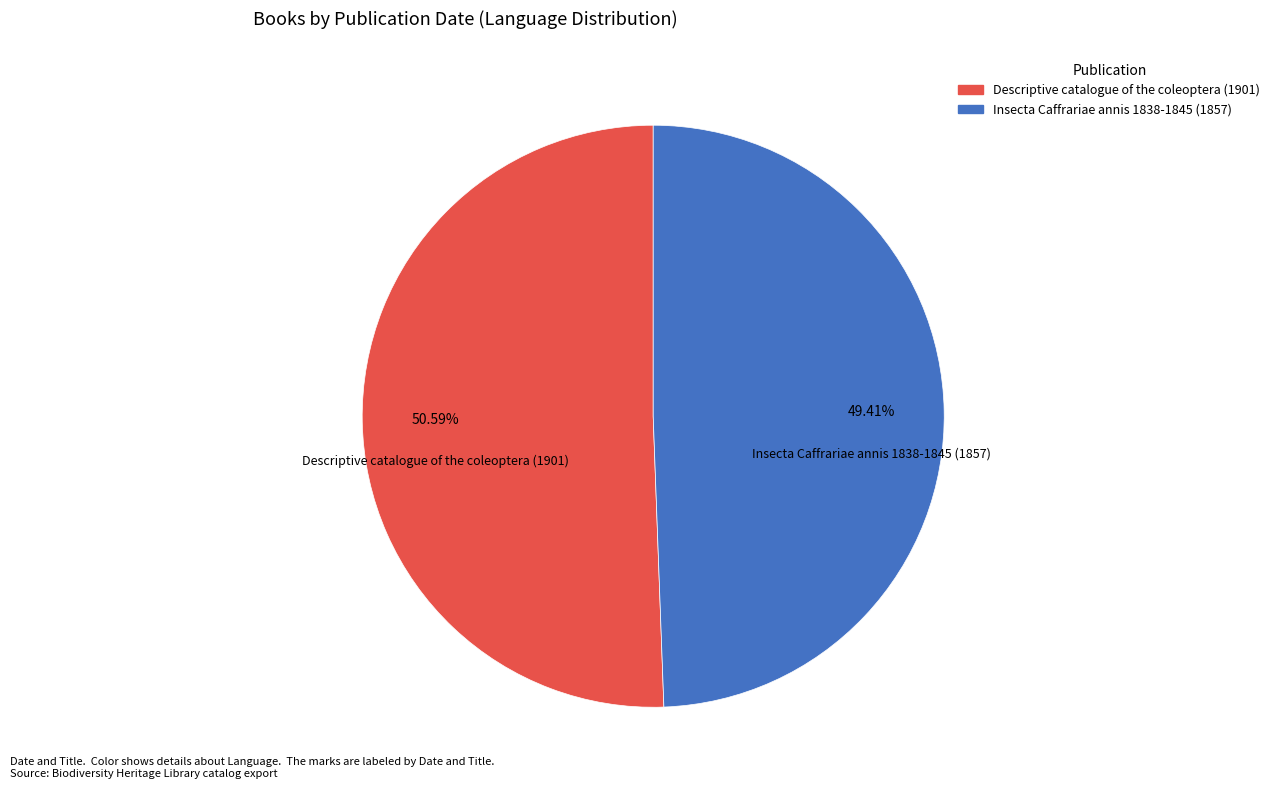

Rank the categories by value from highest to lowest.

Descriptive catalogue of the coleoptera (1901), Insecta Caffrariae annis 1838-1845 (1857)